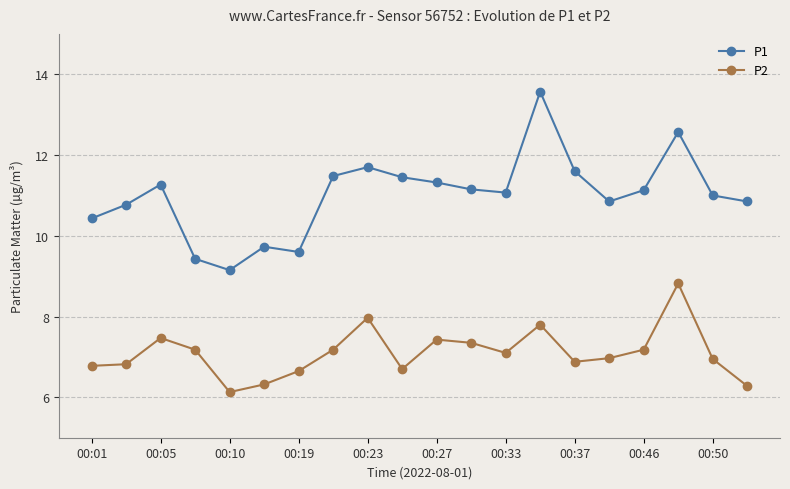

Which series has the largest total across all categories?

P1